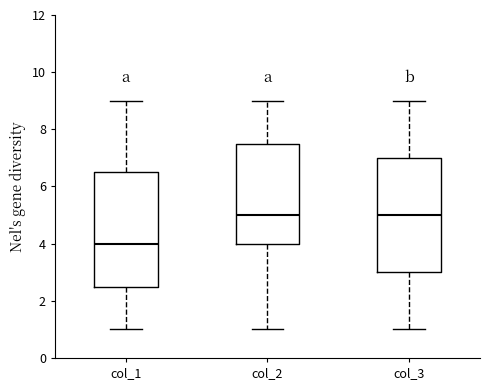

Where is the upper edge of the box for col_2 on the y-axis? The values are not printed on the chart, so give them approximately, as read against the axis.

7.6